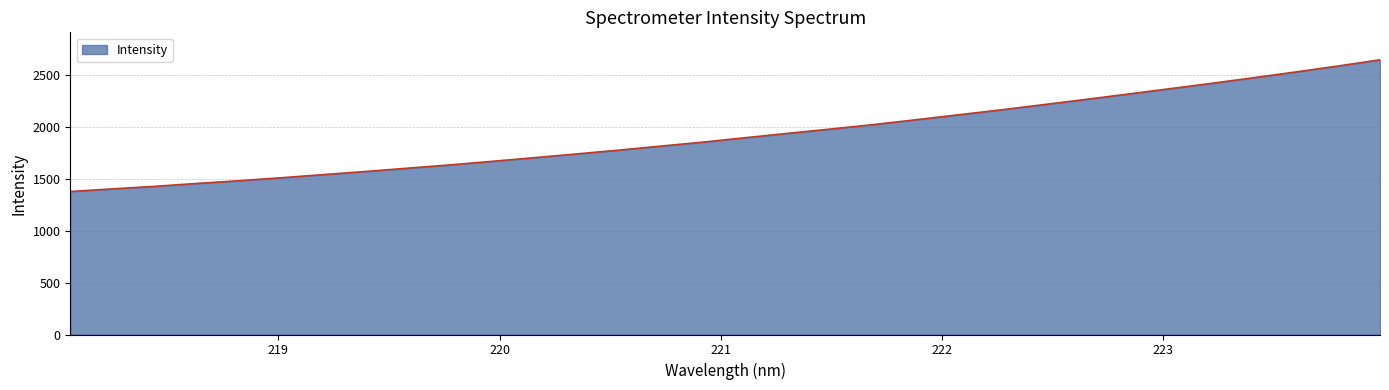

What is the smallest value displayed?

1375.3